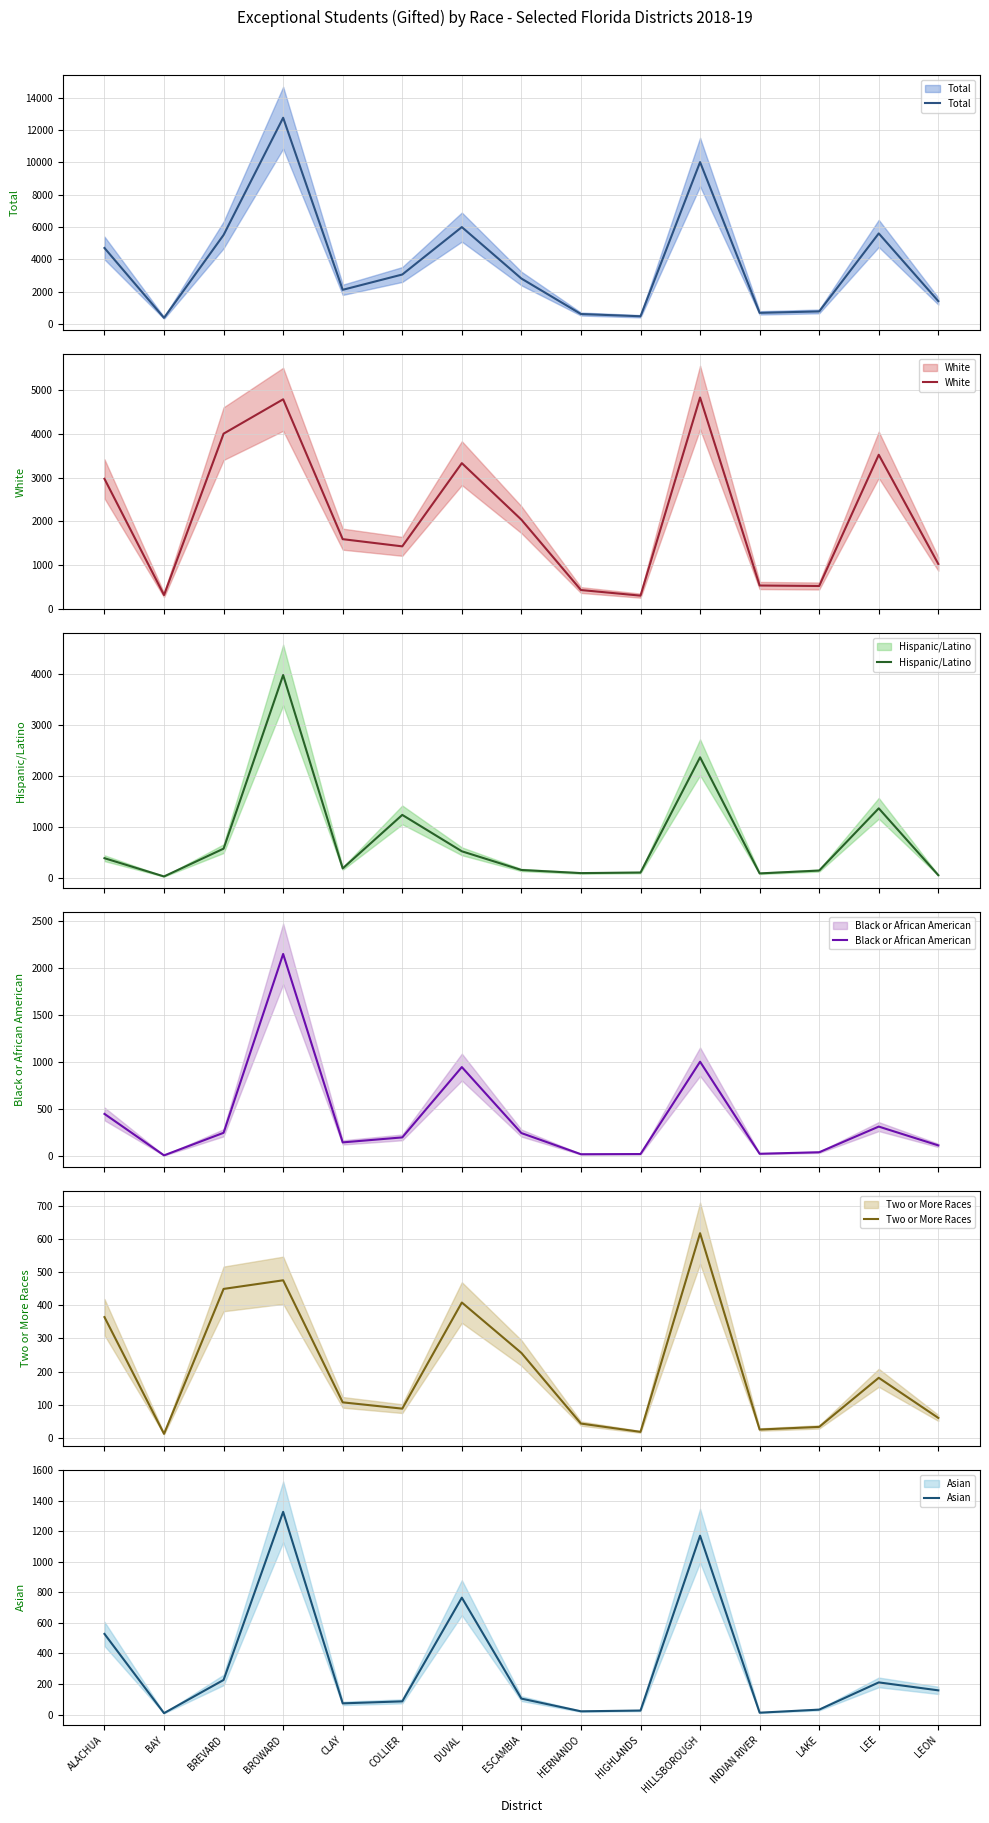

What is the difference between the Total values at LEE and BREVARD?

95